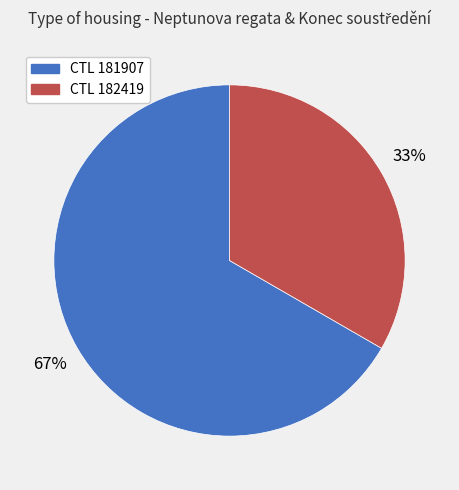

How many segments does this pie chart have?

2